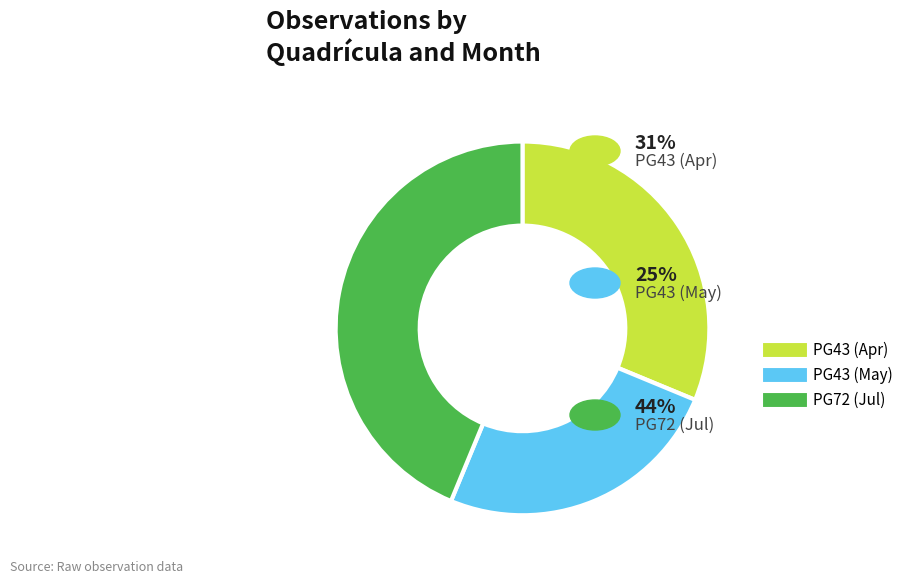

Does any single category account for the majority?

No